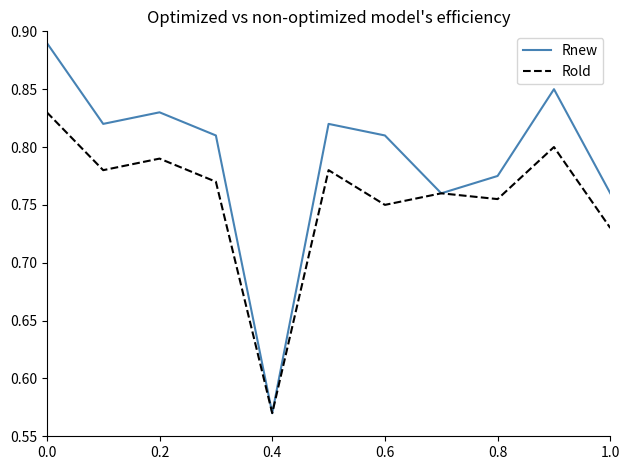

What is the difference between the maximum and minimum values in the Rold series?

0.3